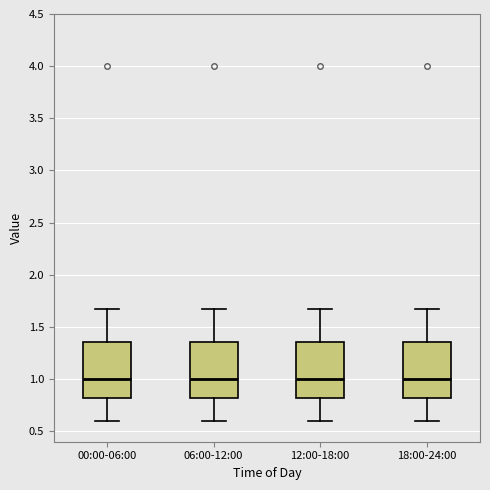

Reading left to right, read every box against the y-axis: the position of its median line, the range the box covers, and the ends of its whiskers. The values are not printed on the chart, so give them approximately, as read against the axis.

00:00-06:00: median 1.00, box 0.80 to 1.35, whiskers 0.60 to 1.65
06:00-12:00: median 1.00, box 0.80 to 1.35, whiskers 0.60 to 1.65
12:00-18:00: median 1.00, box 0.80 to 1.35, whiskers 0.60 to 1.65
18:00-24:00: median 1.00, box 0.80 to 1.35, whiskers 0.60 to 1.65